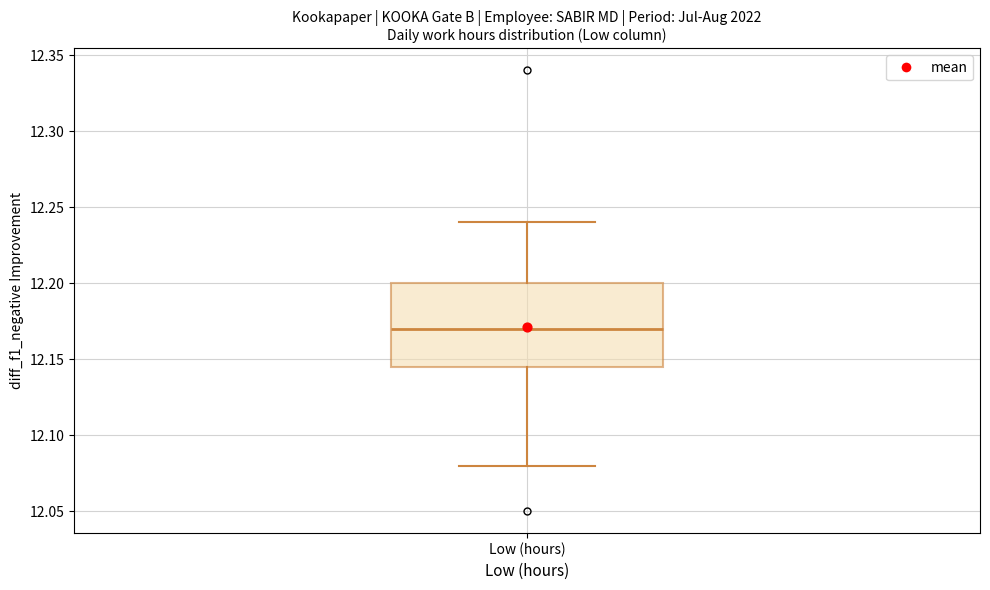

Where does the median line of the box for Low (hours) sit on the y-axis? The values are not printed on the chart, so give them approximately, as read against the axis.

12.170